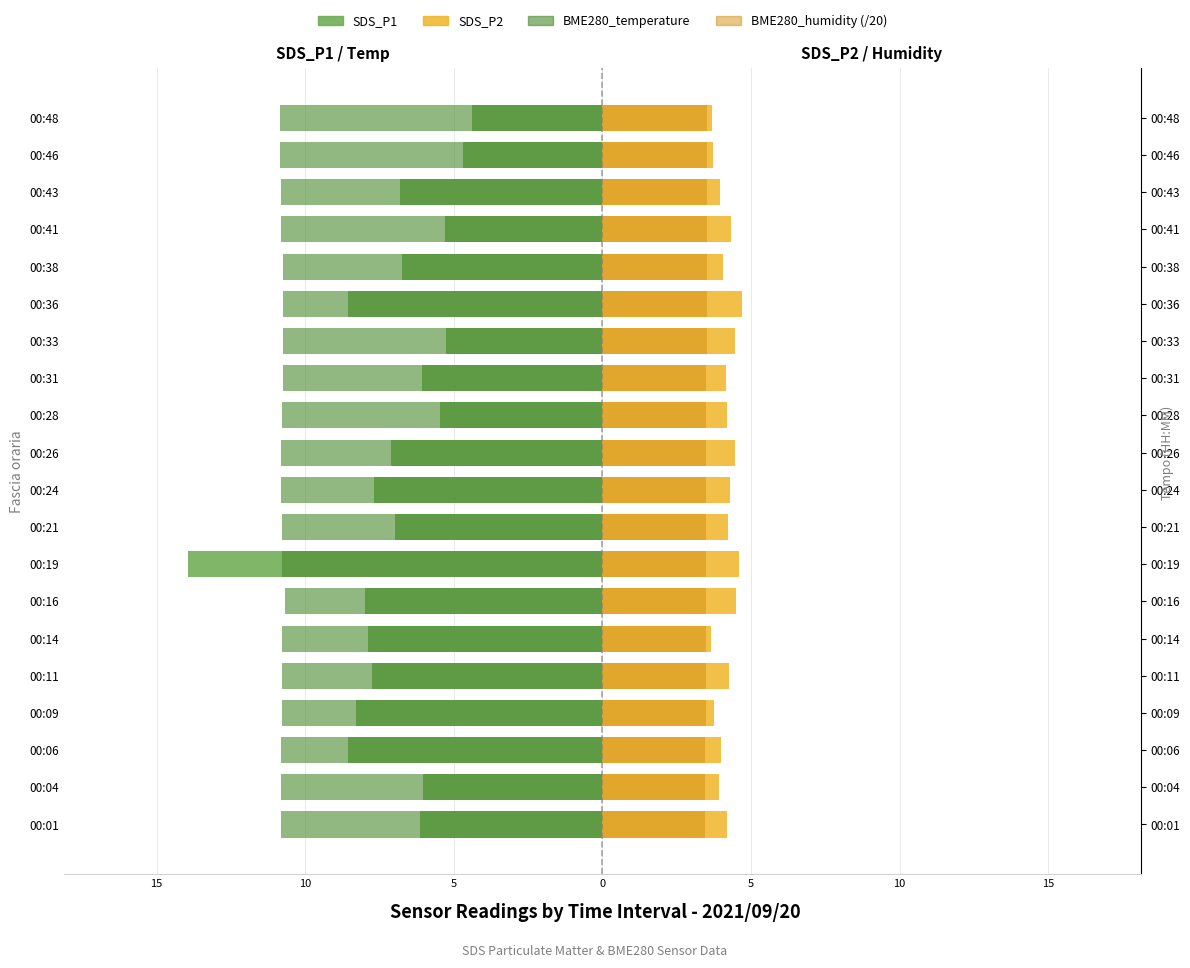

At which label does SDS_P1 reach its peak?

19